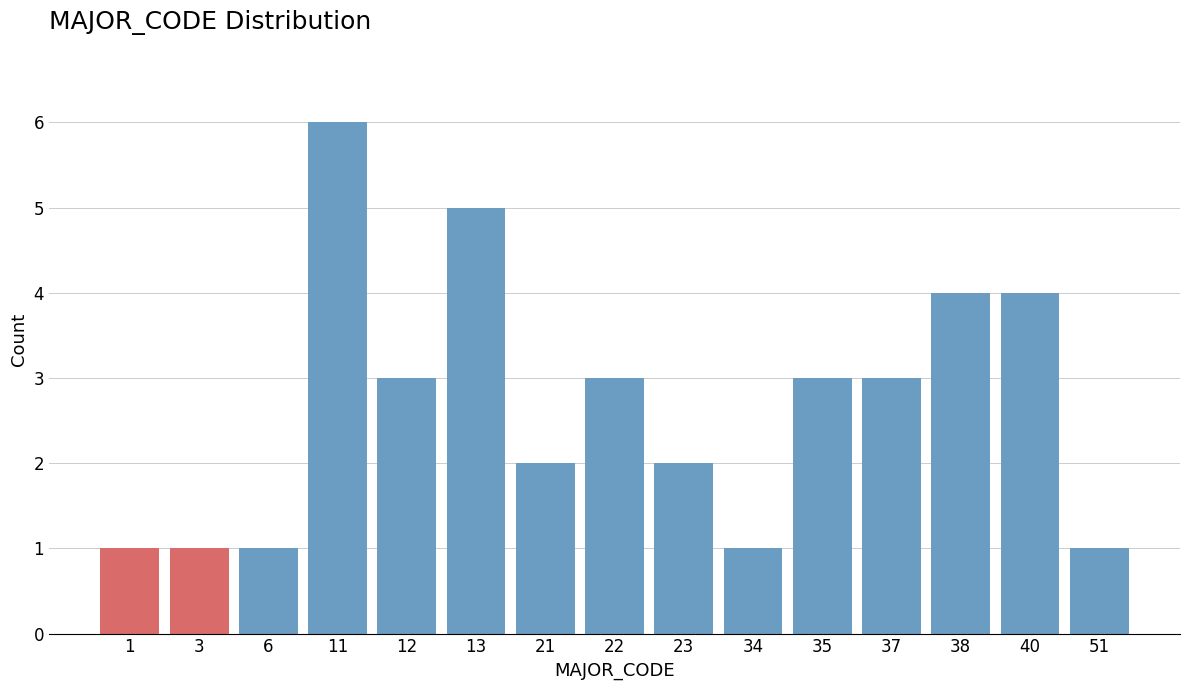

Reading left to right, transcribe all the data shown in this chart.

1	1	1	6	3	5	2	3	2	1	3	3	4	4	1